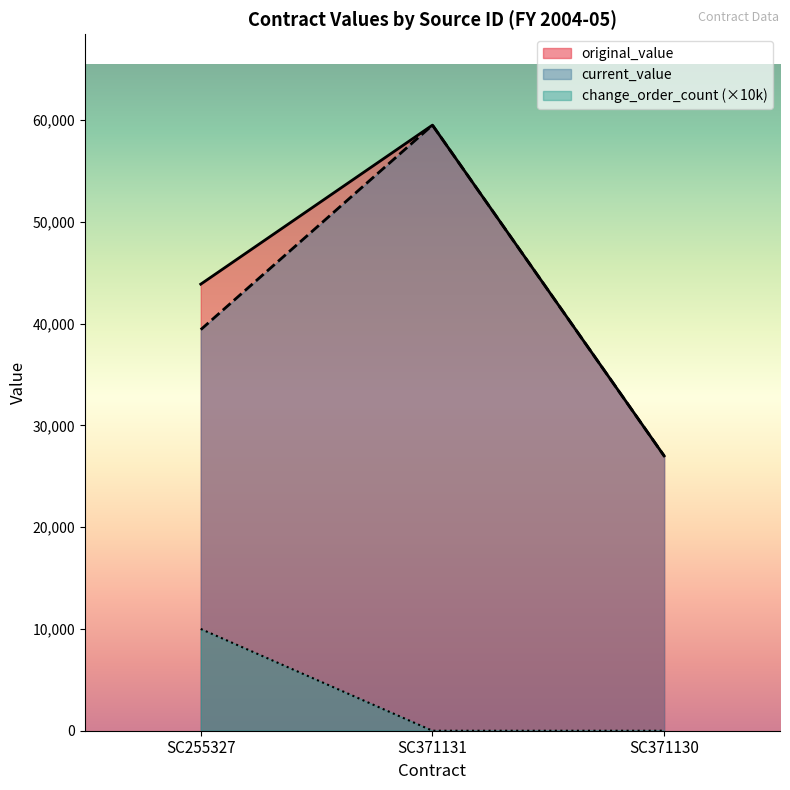

What is the difference between the change_order_count values at SC255327 and SC371130?

10000.0